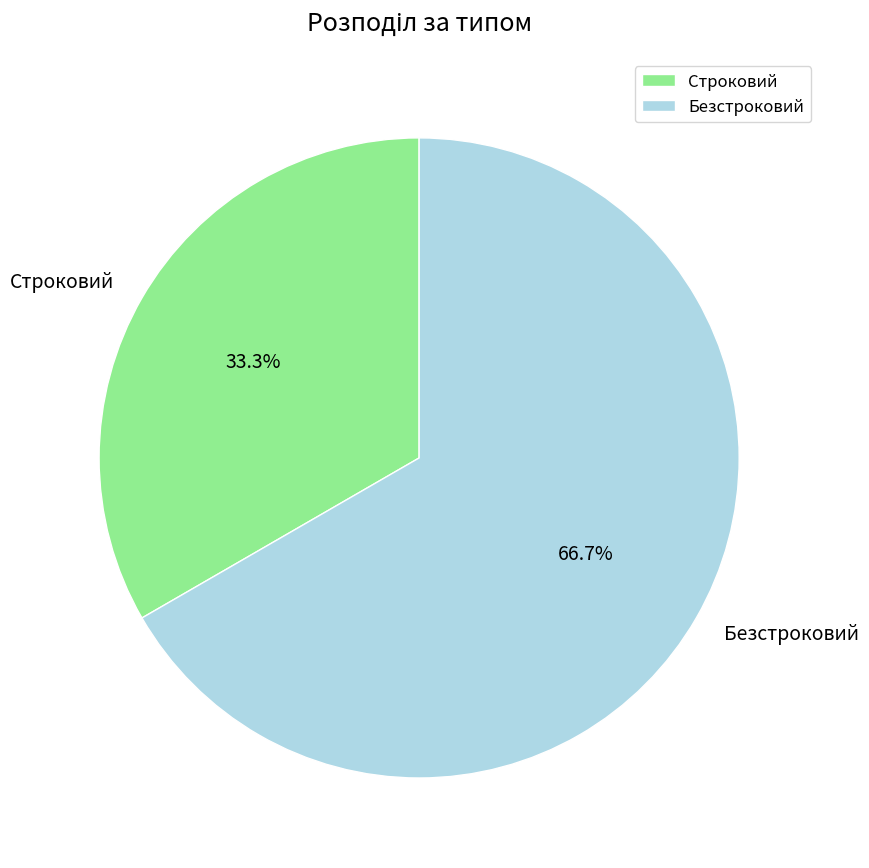

Approximately how many times larger is the value at Строковий compared to Безстроковий?

0.5